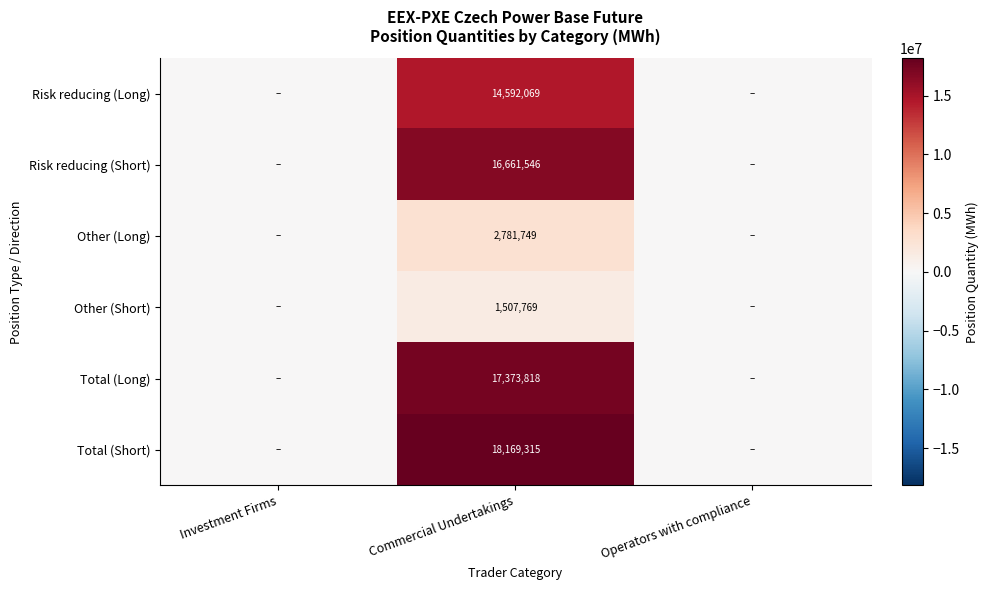

What is the difference between the highest and lowest values at Commercial Undertakings?

16661546